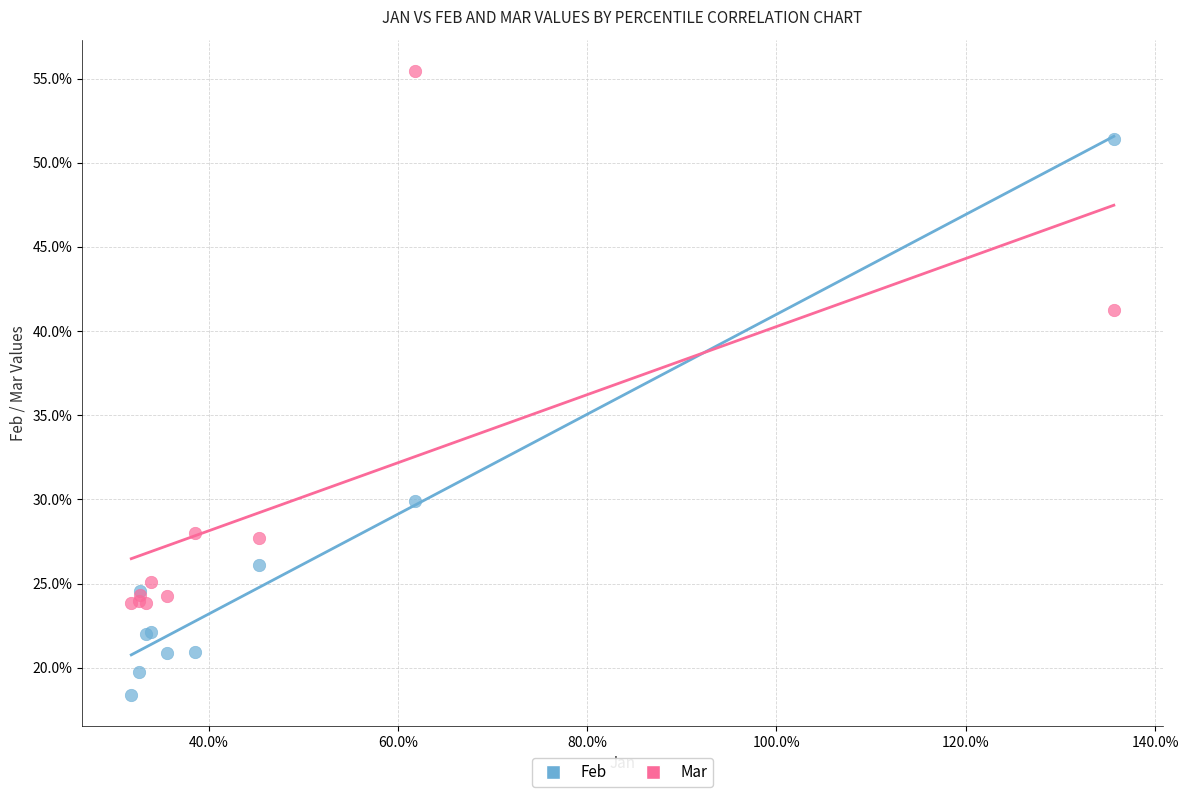

Which series has the widest spread of Y values?

Feb